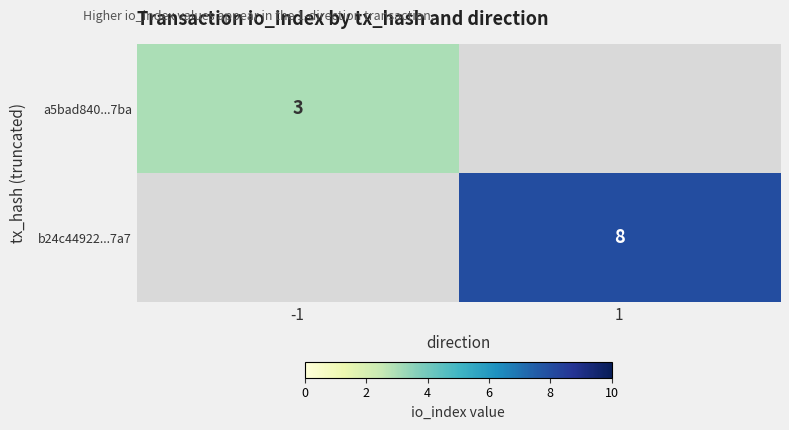

True or false: b24c44922...7a7 has a value of 4 at 1.

False